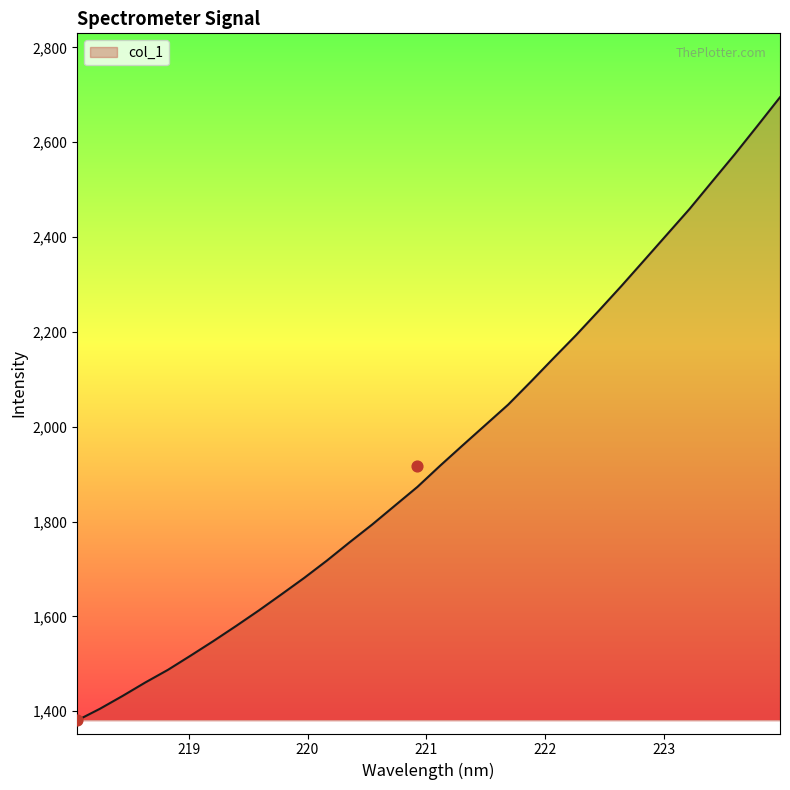

What is the ratio of the value at 223.7895 to the value at 220.7354?

1.4